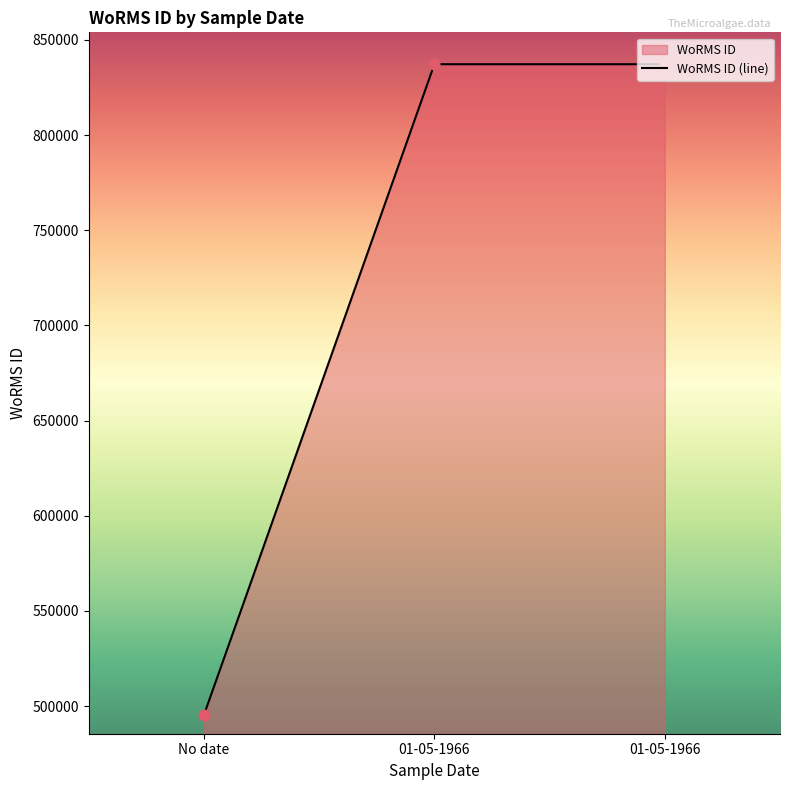

Approximately how many times larger is the value at No date compared to 01-05-1966?

0.6